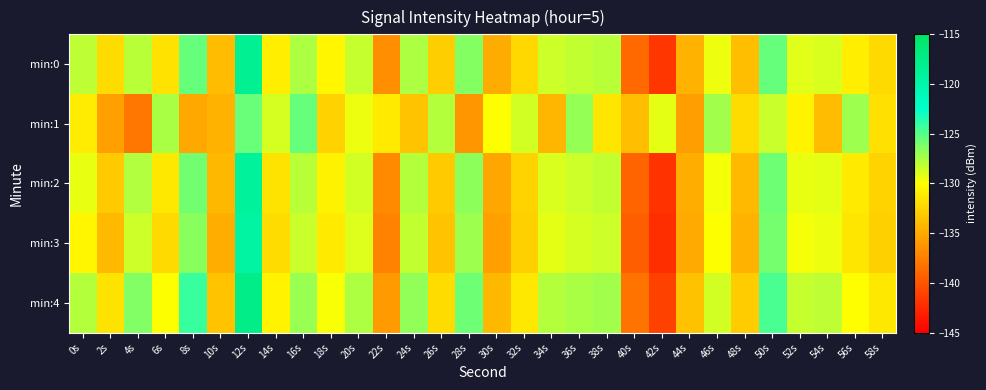

Which has a higher value, 30s or 44s?

44s